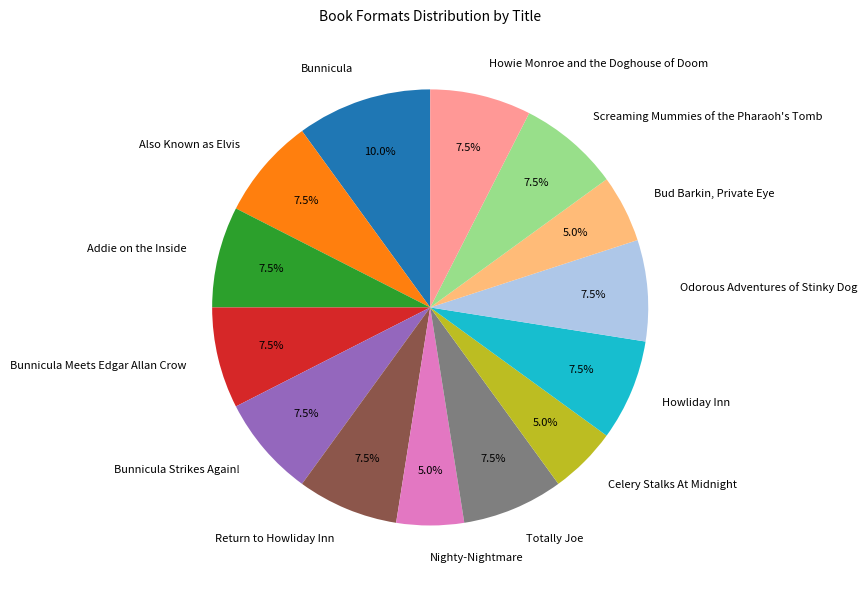

Which category has the biggest portion of the pie?

Bunnicula